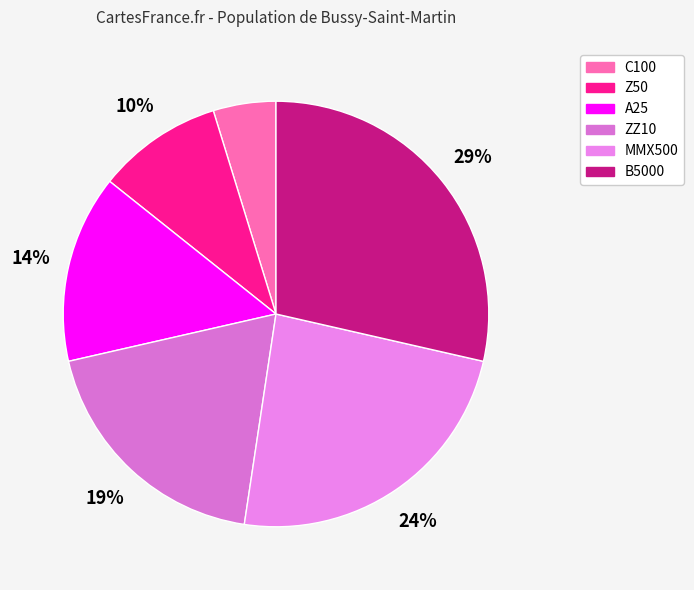

Which has a higher value, B5000 or A25?

B5000